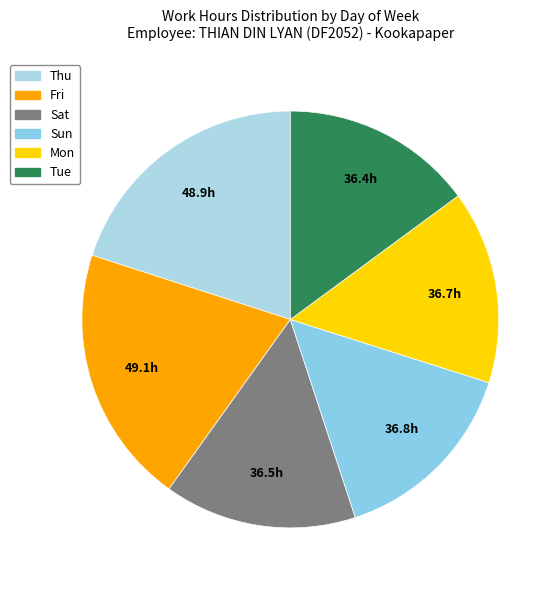

How many slices are in this pie chart?

6